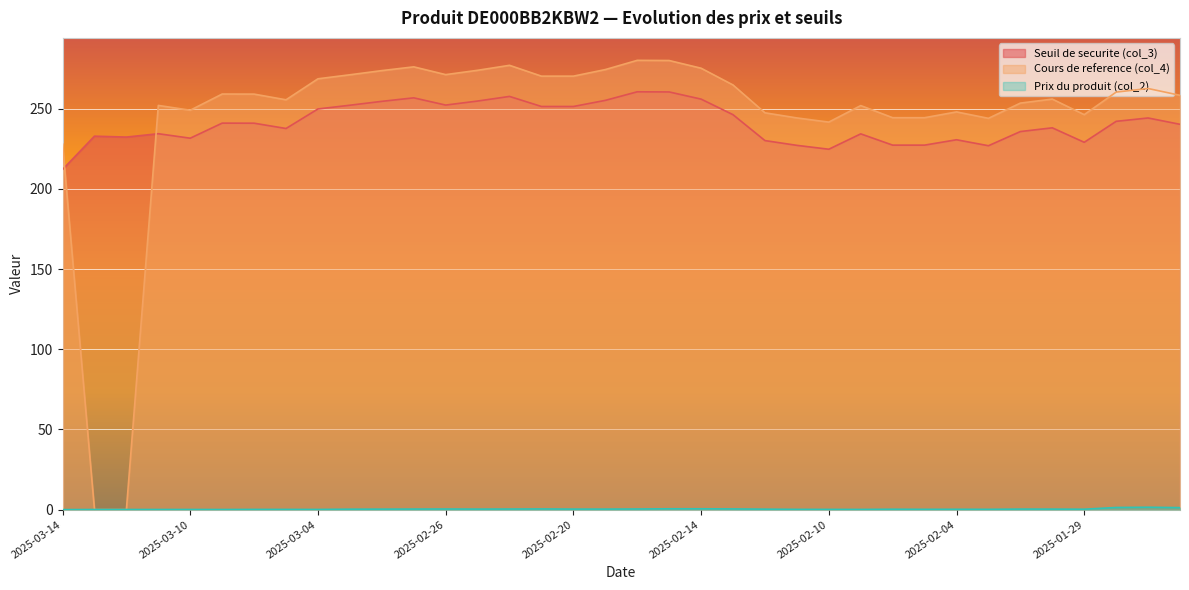

In Prix du produit (col_2), how many points are higher than both neighbors (excluding endpoints)?

7